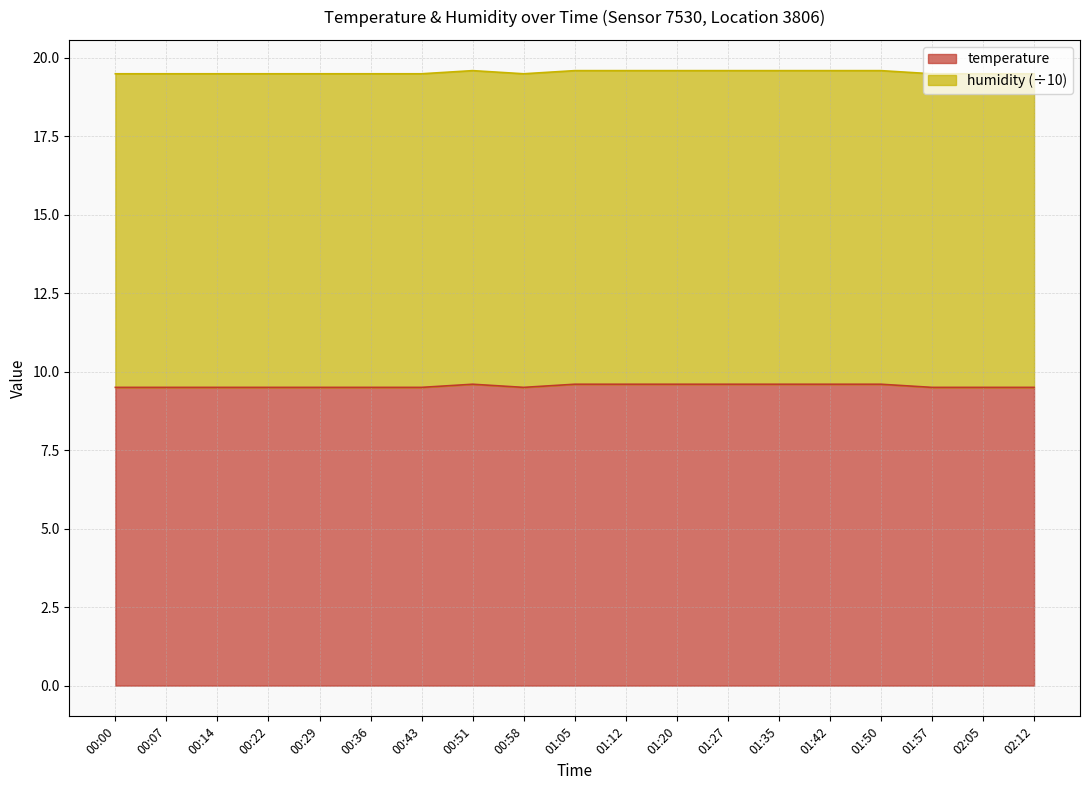

What position from the right is 00:14?

17